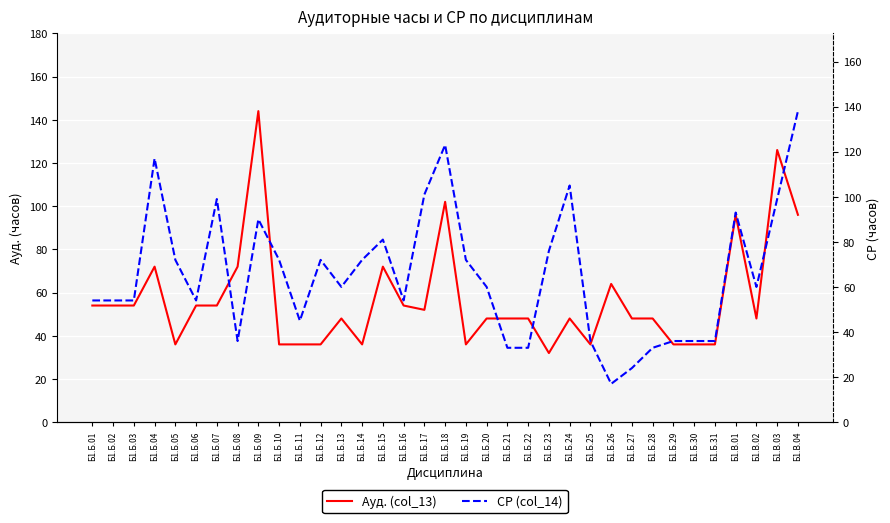

Which series ends up on top after the final intersection of СР (col_14) and Ауд. (col_13)?

СР (col_14)